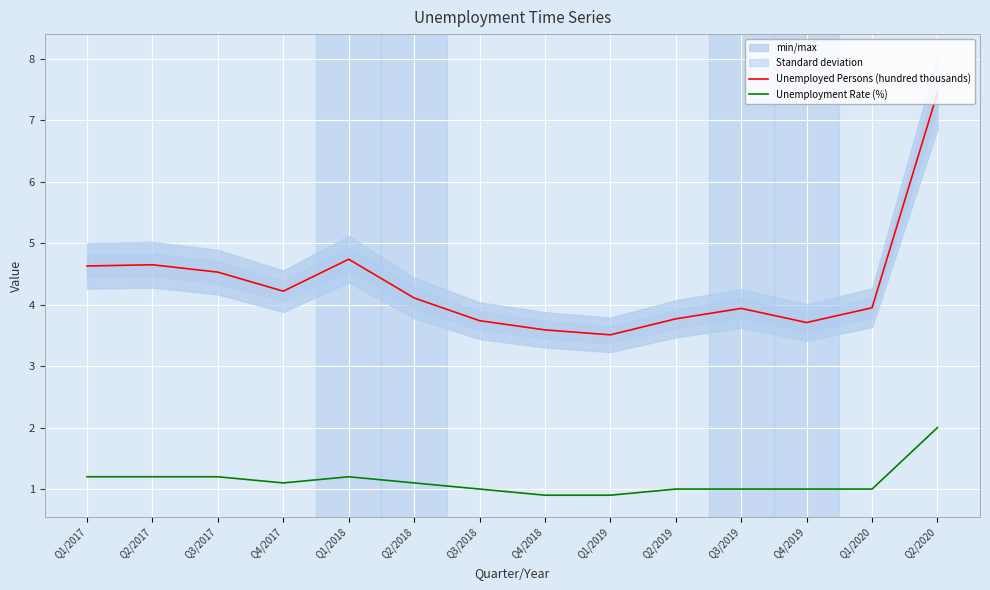

What is the highest value of the Unemployment Rate (%) series?

2.0